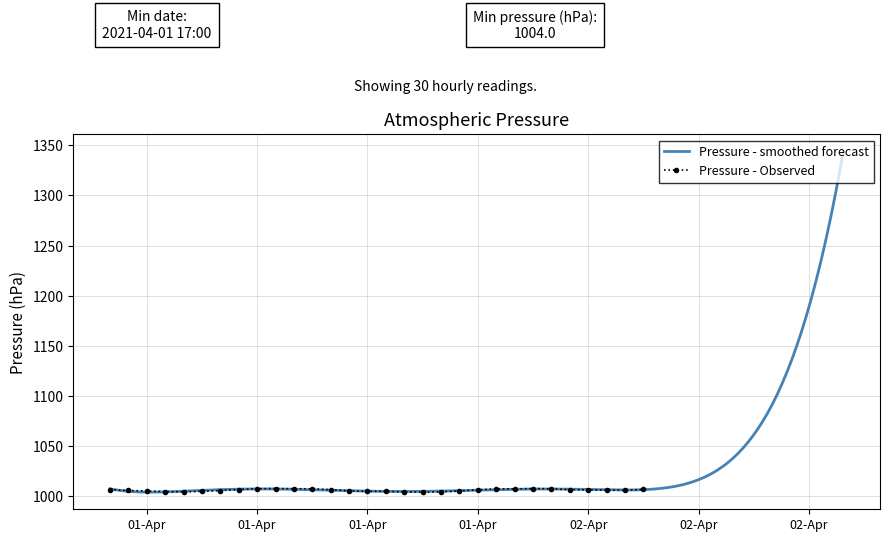

What is the sum of the values at 2021-04-01 16:00 and 2021-04-01 01:00?

2010.1